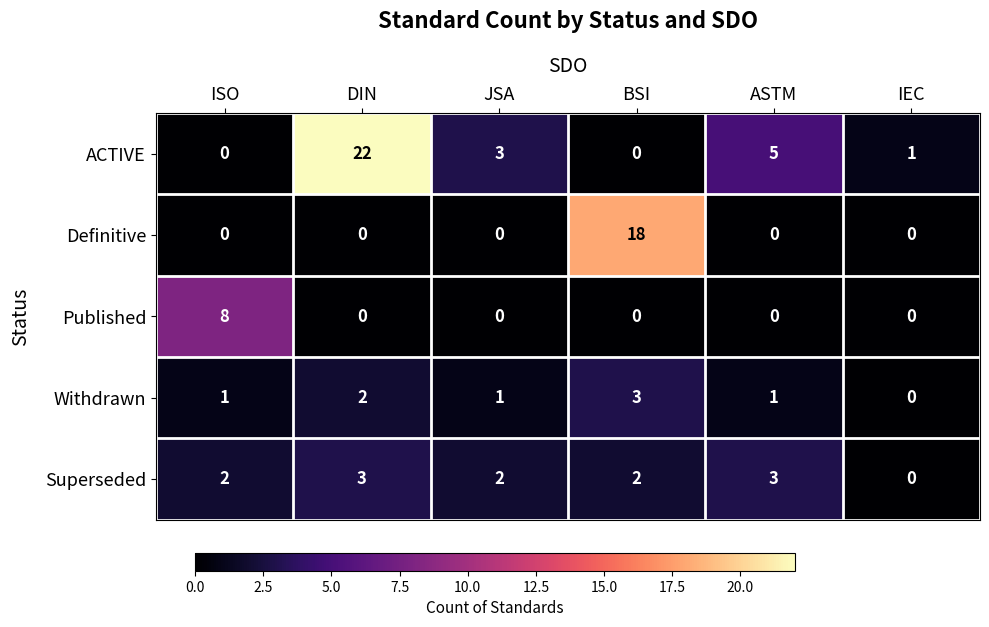

What value does the ACTIVE series have at DIN, to the nearest 5?

20